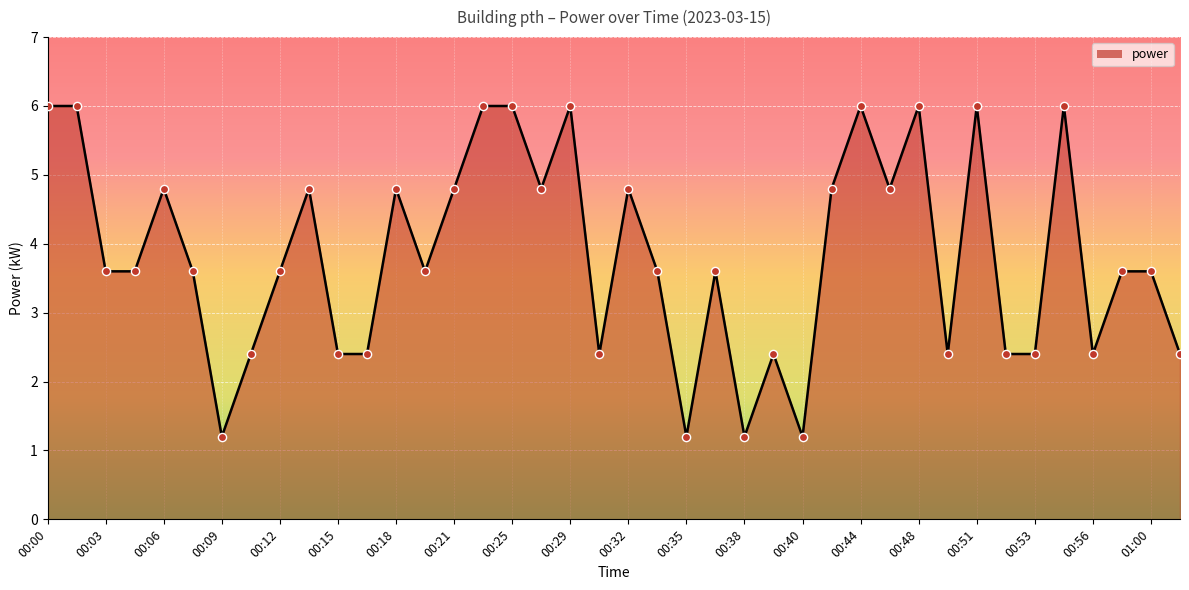

What is the maximum value shown in the chart?

6.0